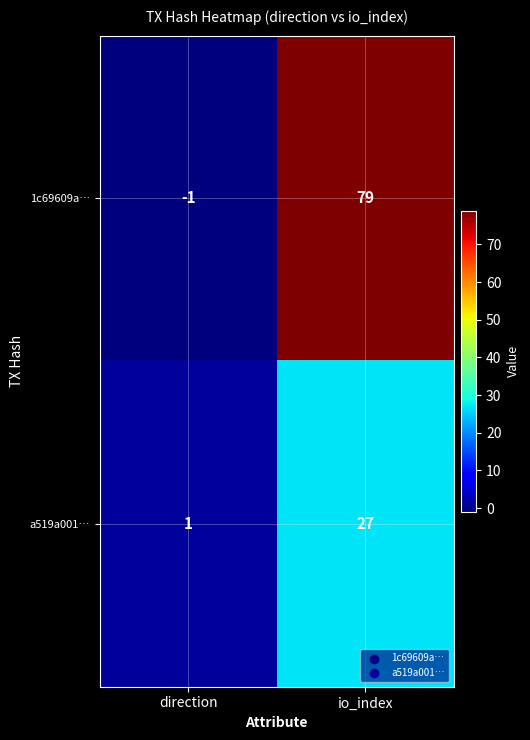

What is the minimum value shown in the chart?

-1